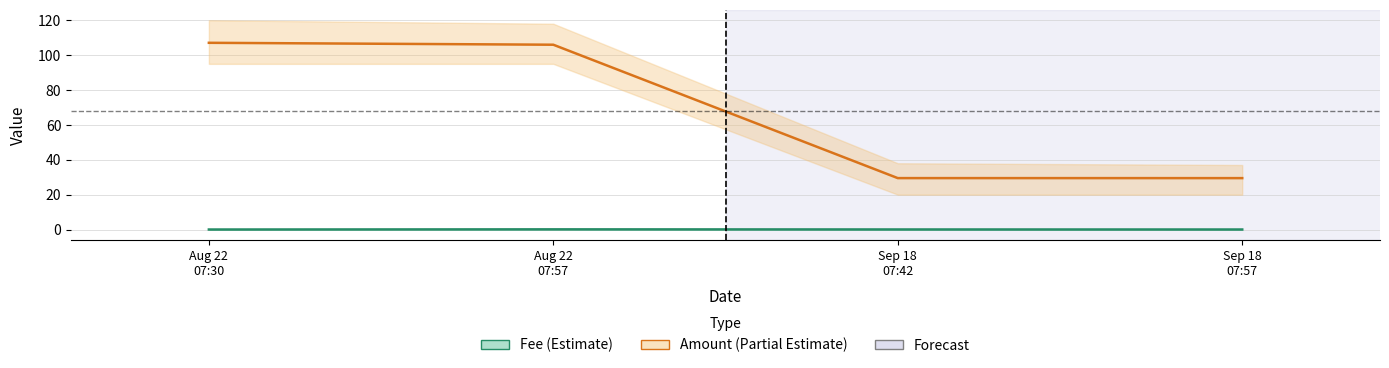

Which series has the largest total across all categories?

Amount